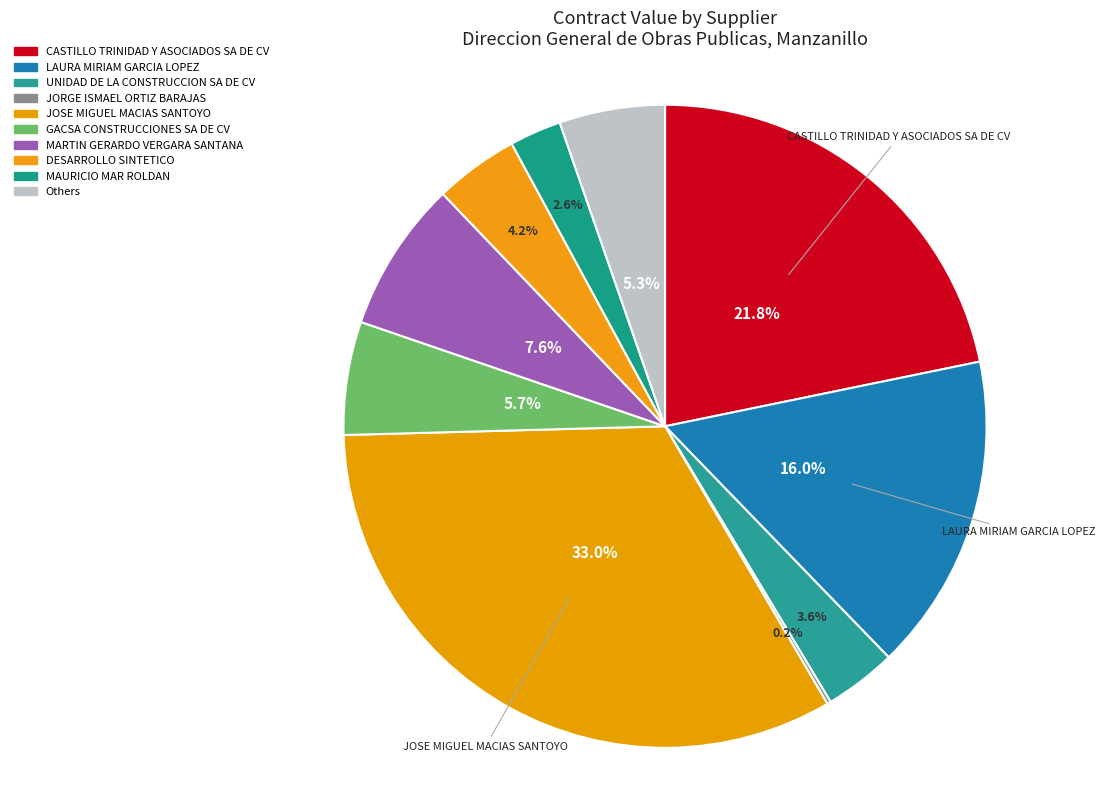

Which slice is the smallest?

JORGE ISMAEL ORTIZ BARAJAS